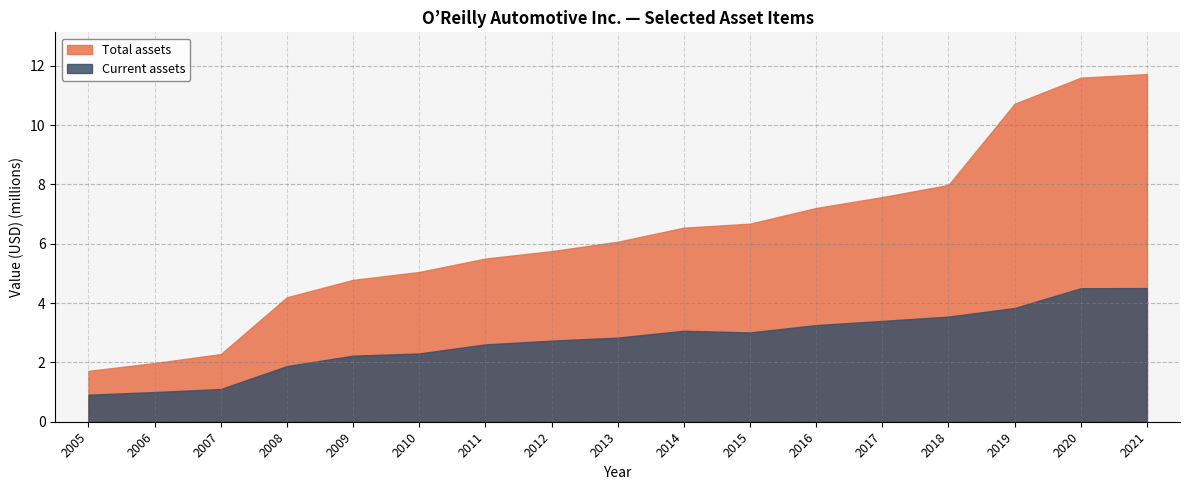

Where is Current assets nearest to the value 2707458?

2012